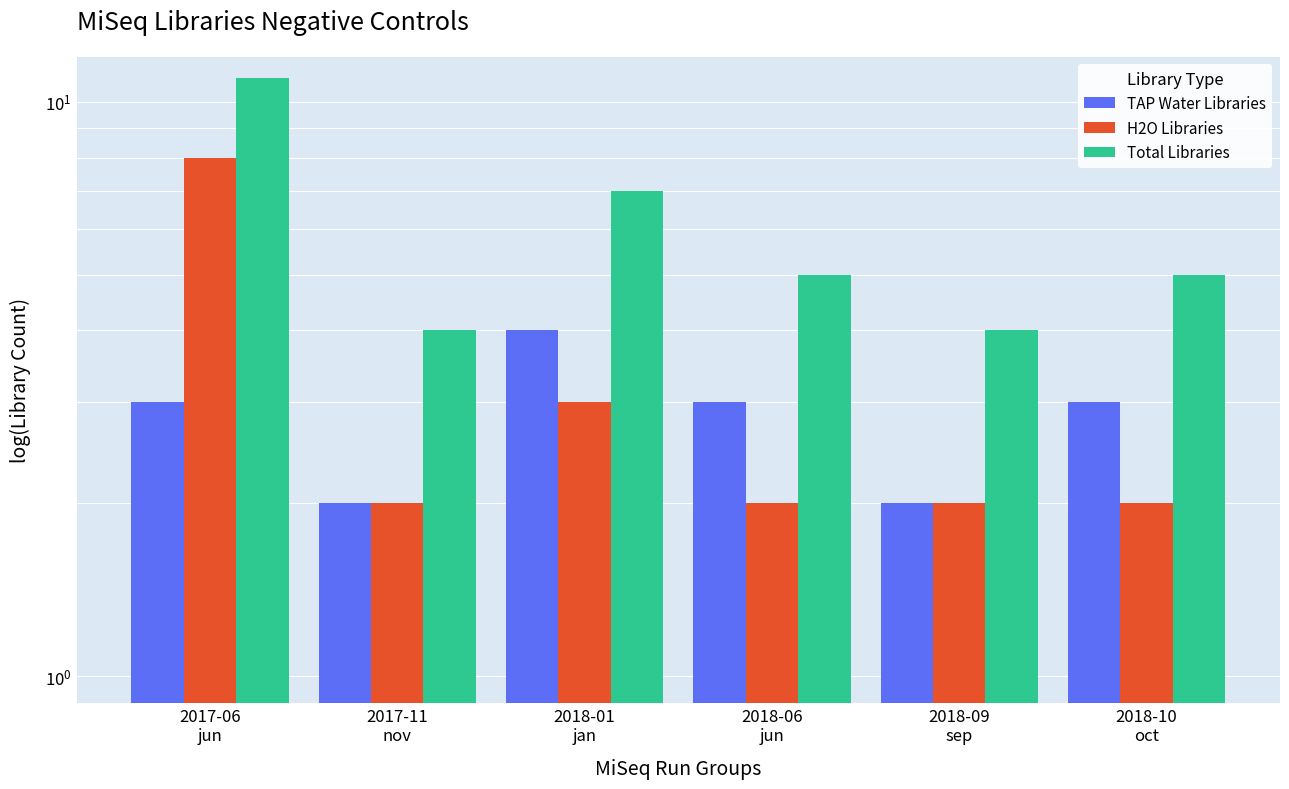

How many series are shown in this chart?

3